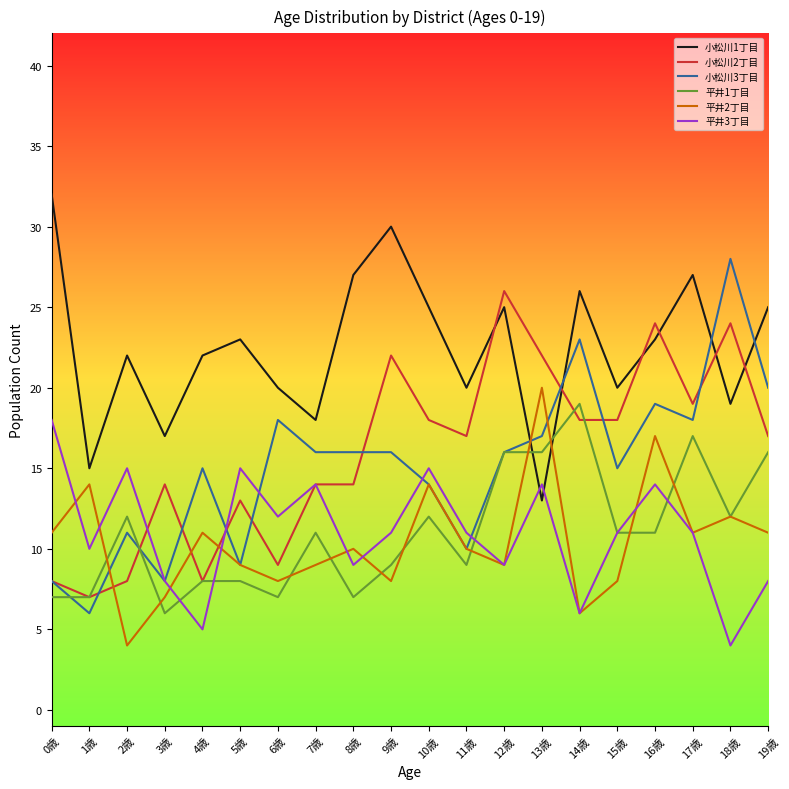

Where do 平井2丁目 and 平井1丁目 first cross each other?

1歳 and 2歳